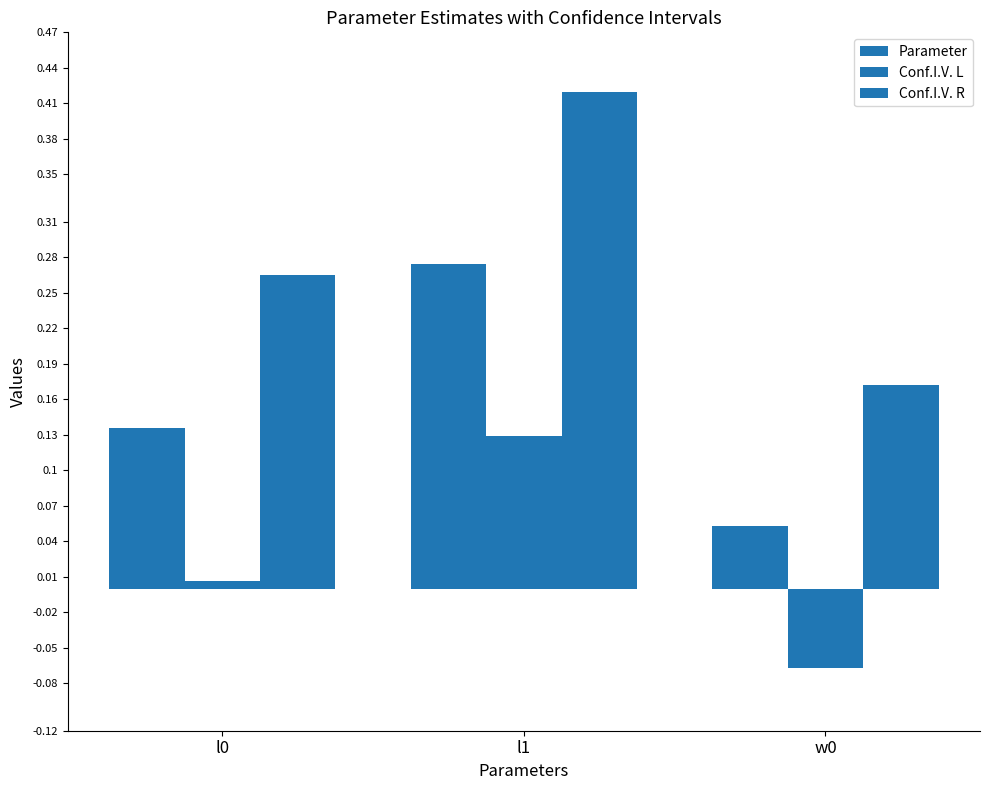

Which has a higher value, l0 or w0?

l0